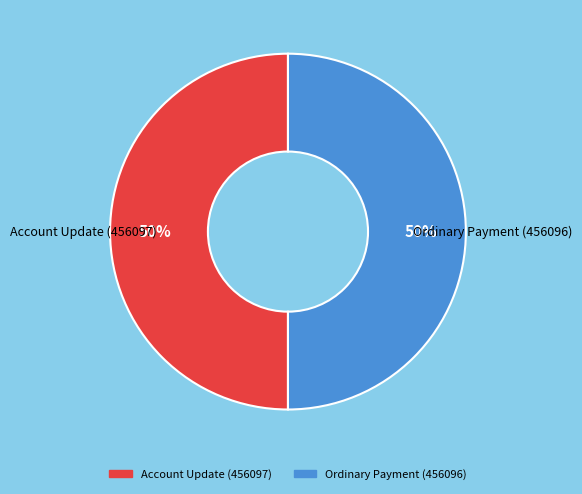

Do Account Update (456097) and Ordinary Payment (456096) together represent more than half of the pie?

Yes